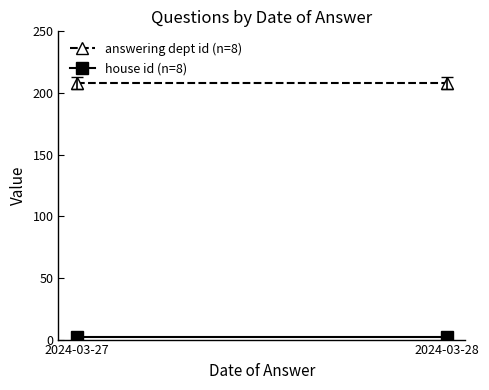

The house id (n=8) series shows 2 at 2024-03-28. True or false?

True